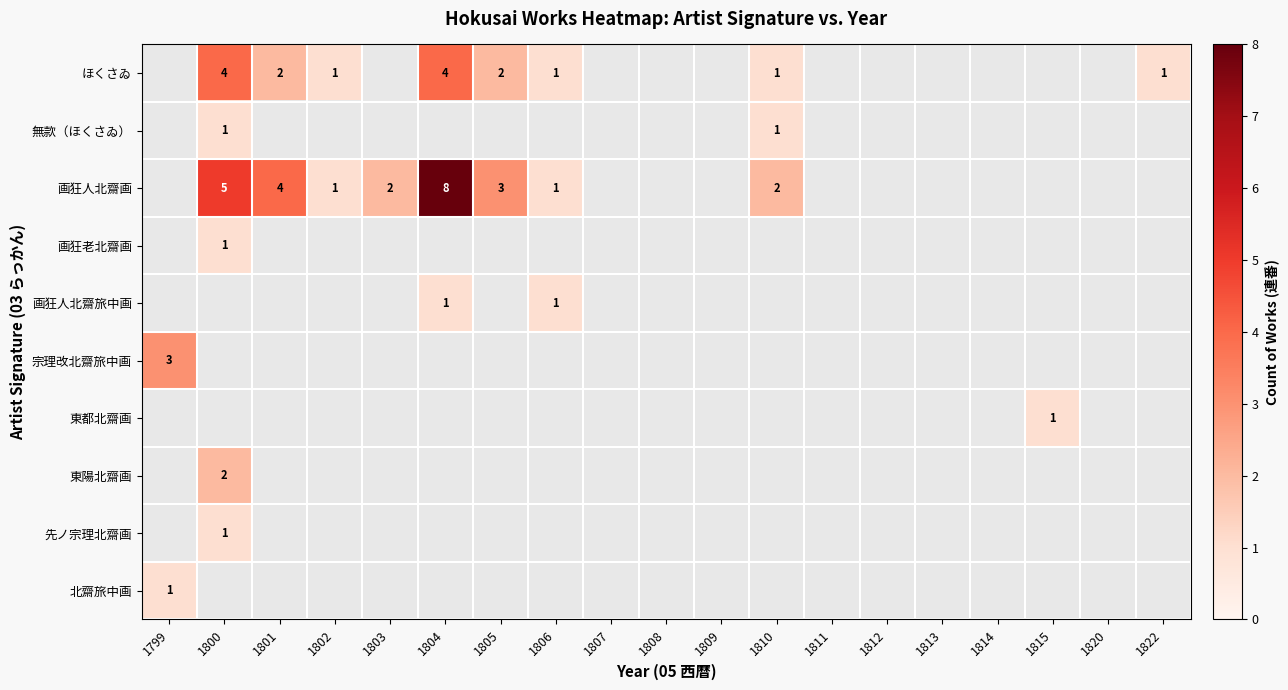

The ほくさゐ series shows 0 at 1806. True or false?

False